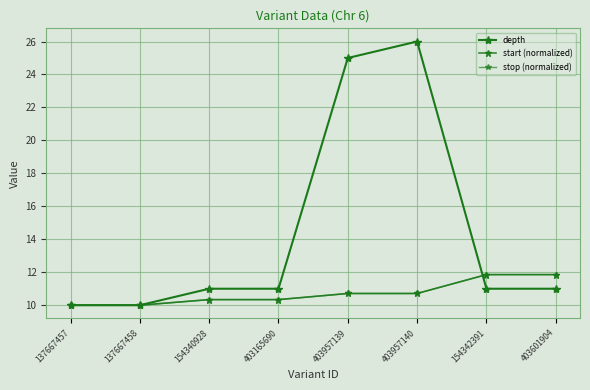

What is the difference between the start (normalized) values at 154342391 and 403957139?

1.1